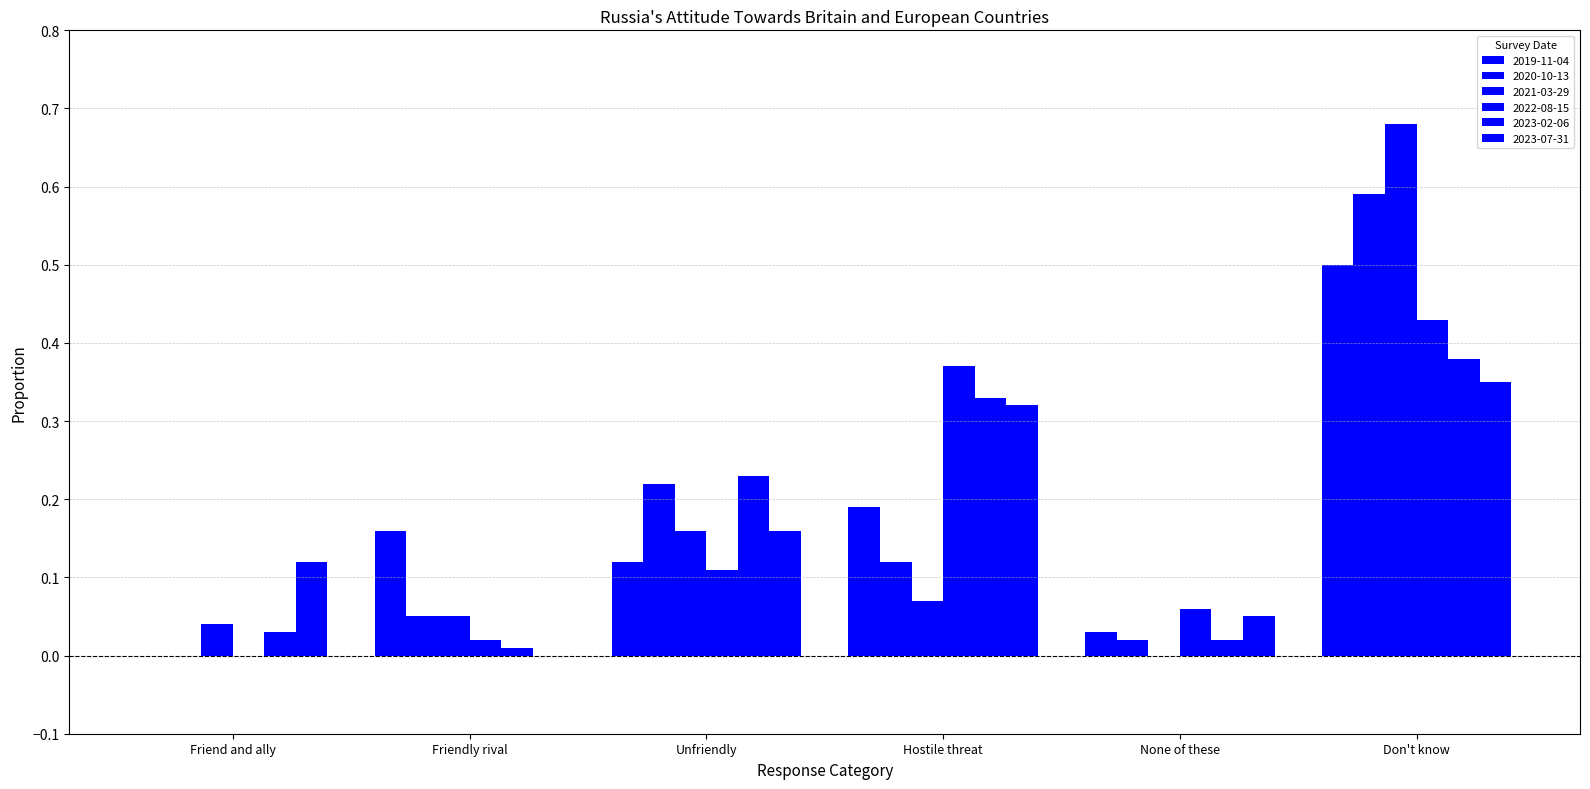

Rank the categories by 2022-08-15 value from lowest to highest.

Friend and ally, Friendly rival, None of these, Unfriendly, Hostile threat, Don't know